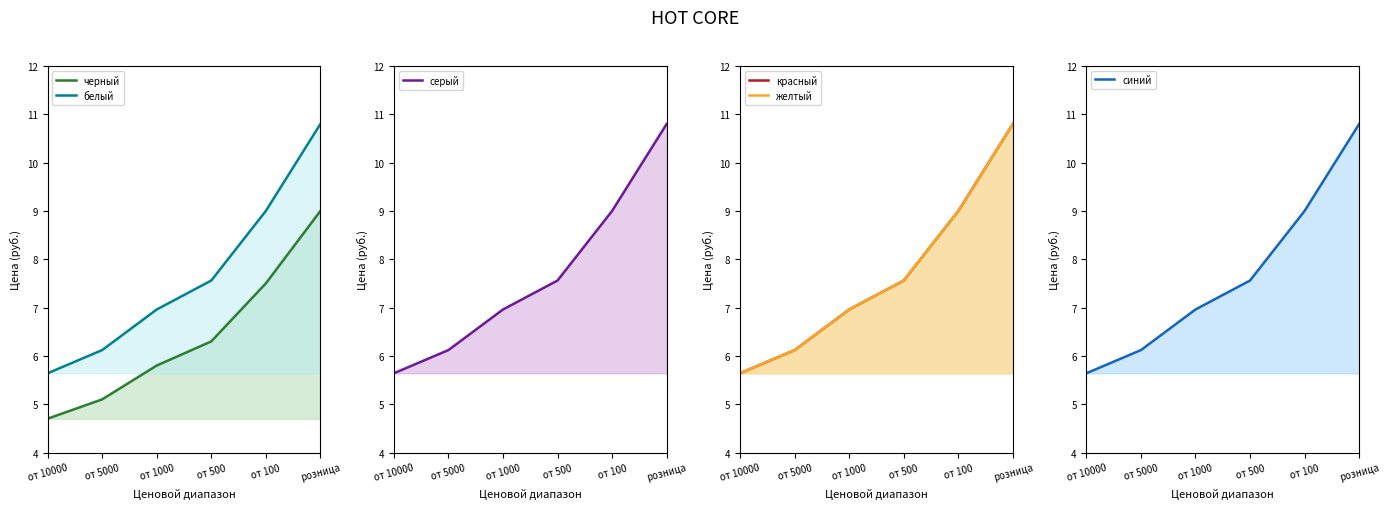

Where does the желтый series first go above 7?

от 500